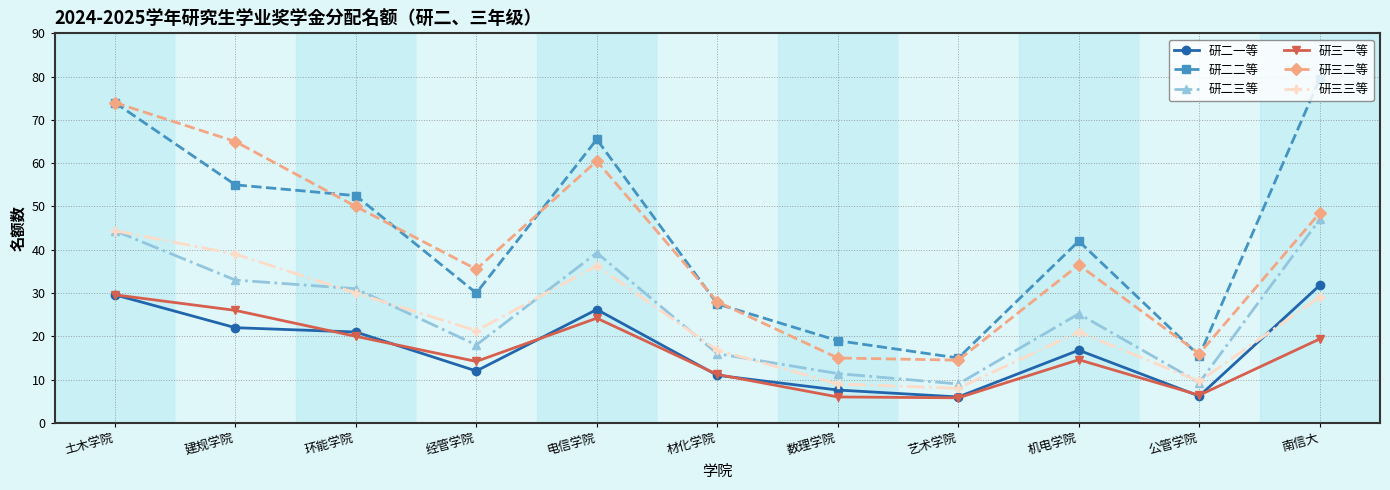

Where is the first local minimum for 研三一等?

经管学院